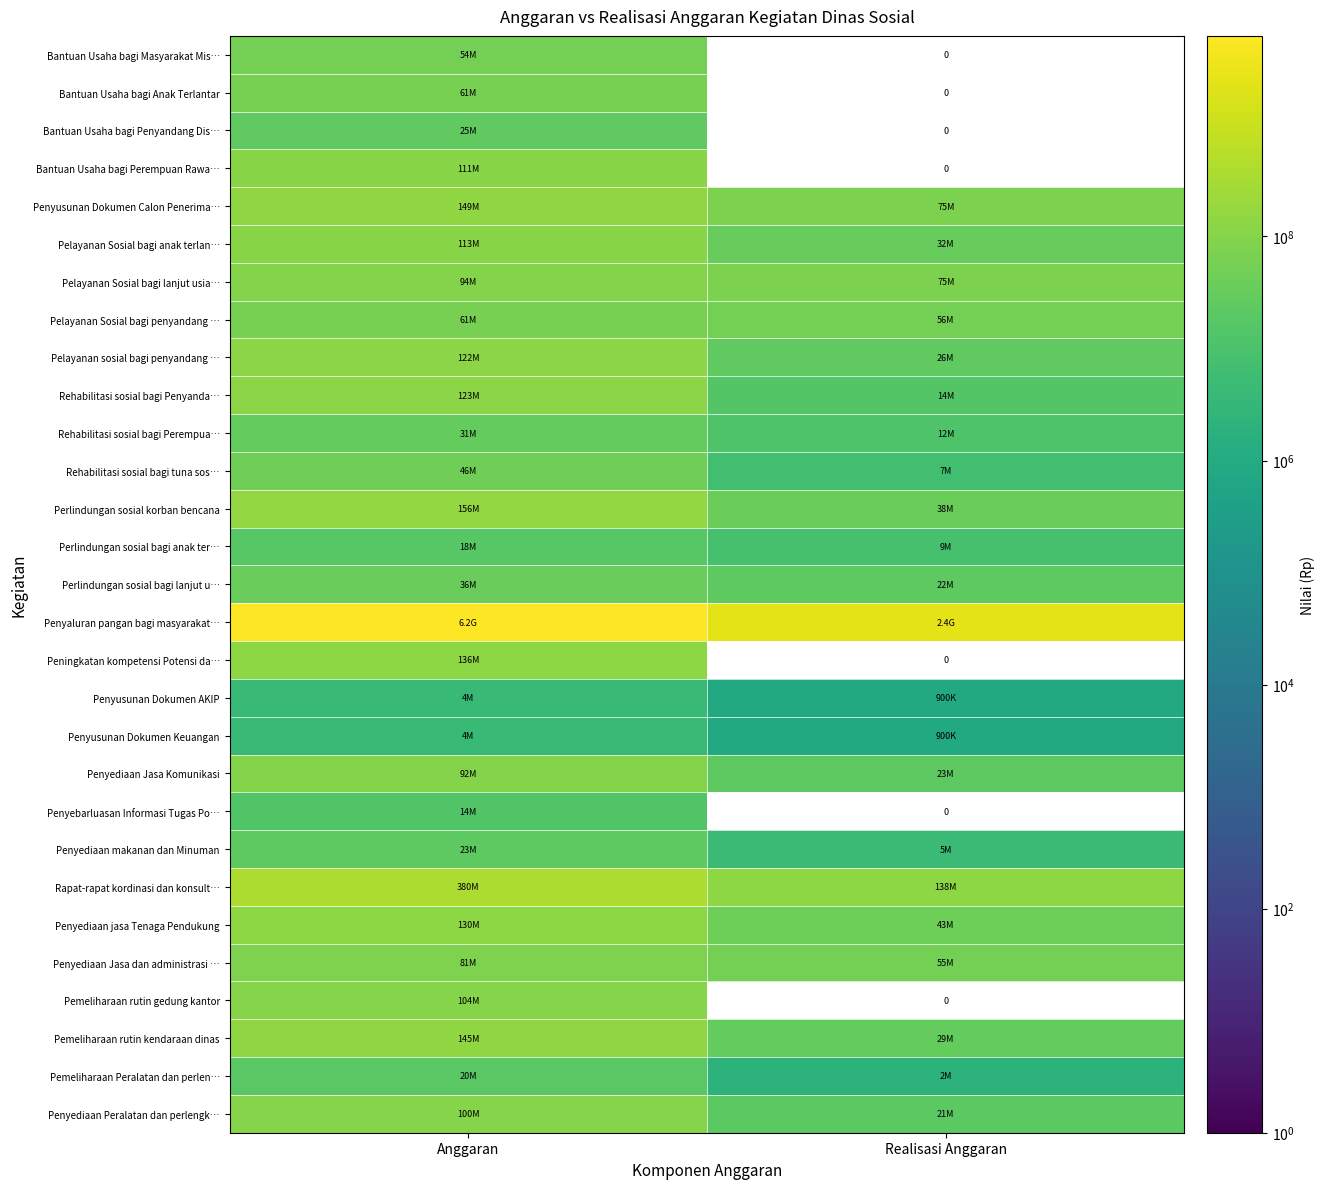

How many categories are shown in the chart?

2